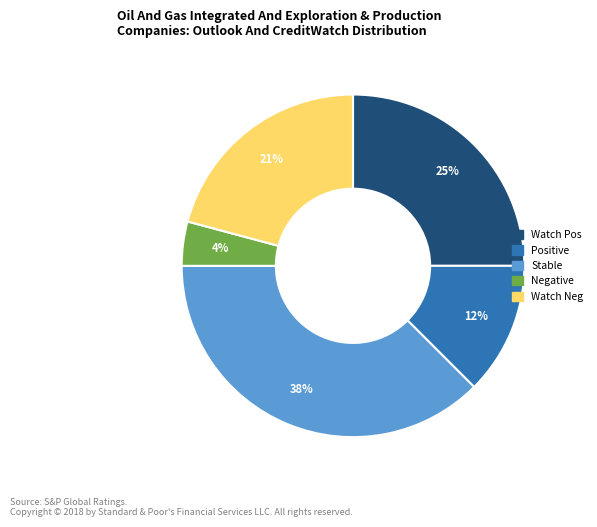

To the nearest percent, what is the average slice percentage?

20%